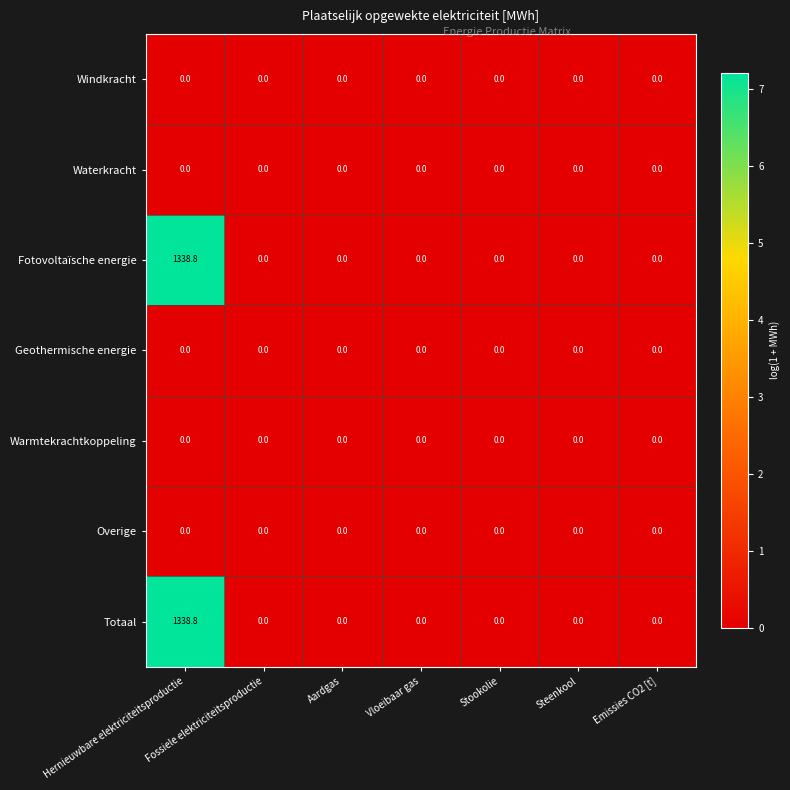

What is the maximum value for Totaal?

1338.8